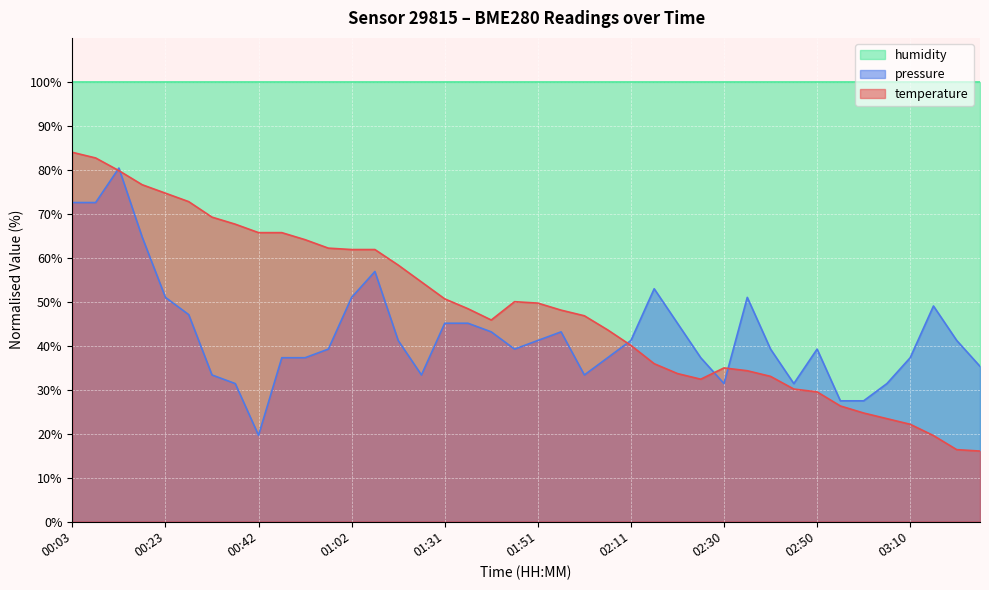

Where do temperature and pressure first cross each other?

00:08 and 00:13